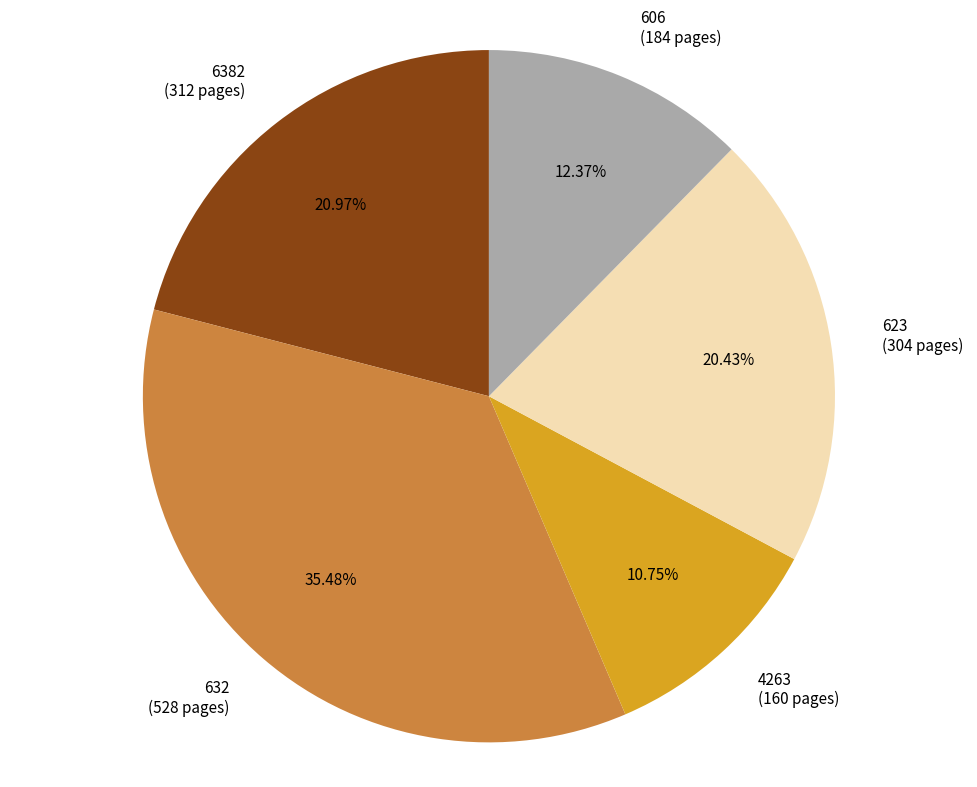

How many segments does this pie chart have?

5